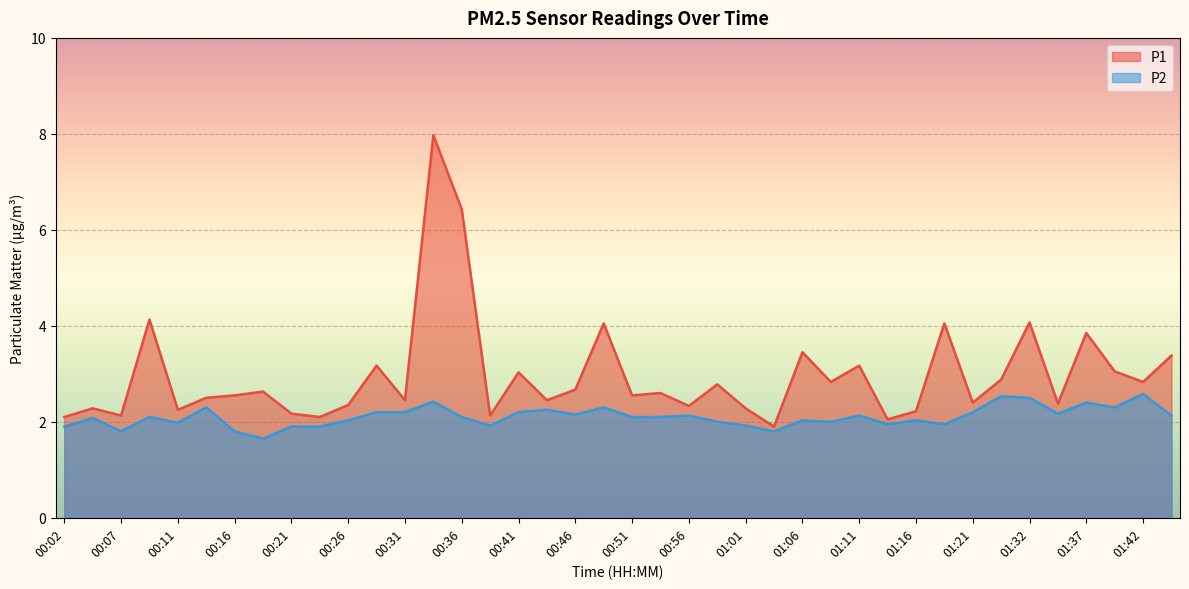

What are all the series names shown in the legend?

P1, P2